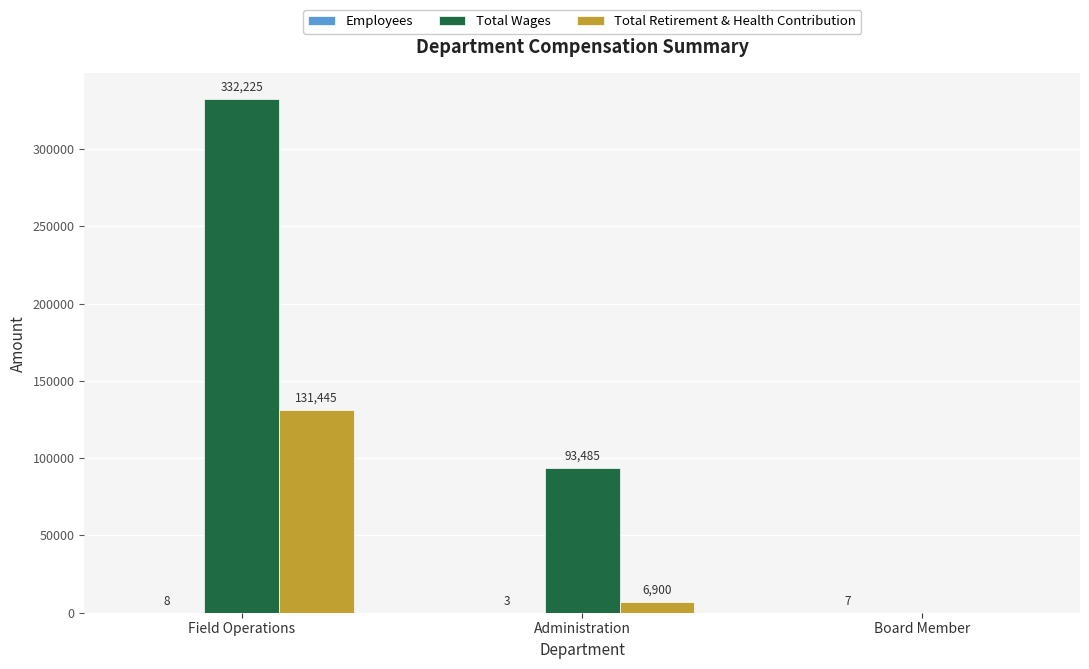

How many positive values does the Total Wages series have?

2